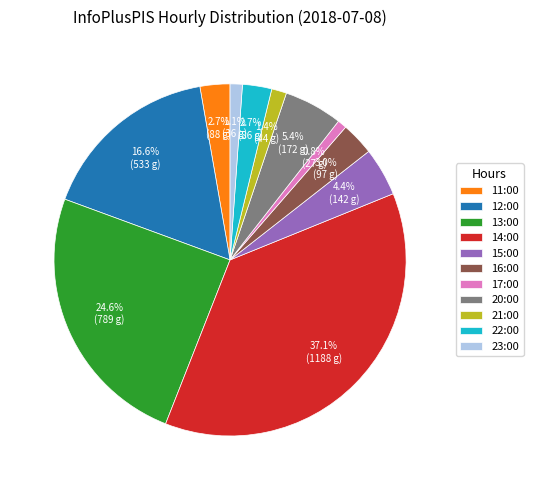

To the nearest percent, what percentage of the pie is 22:00?

3%